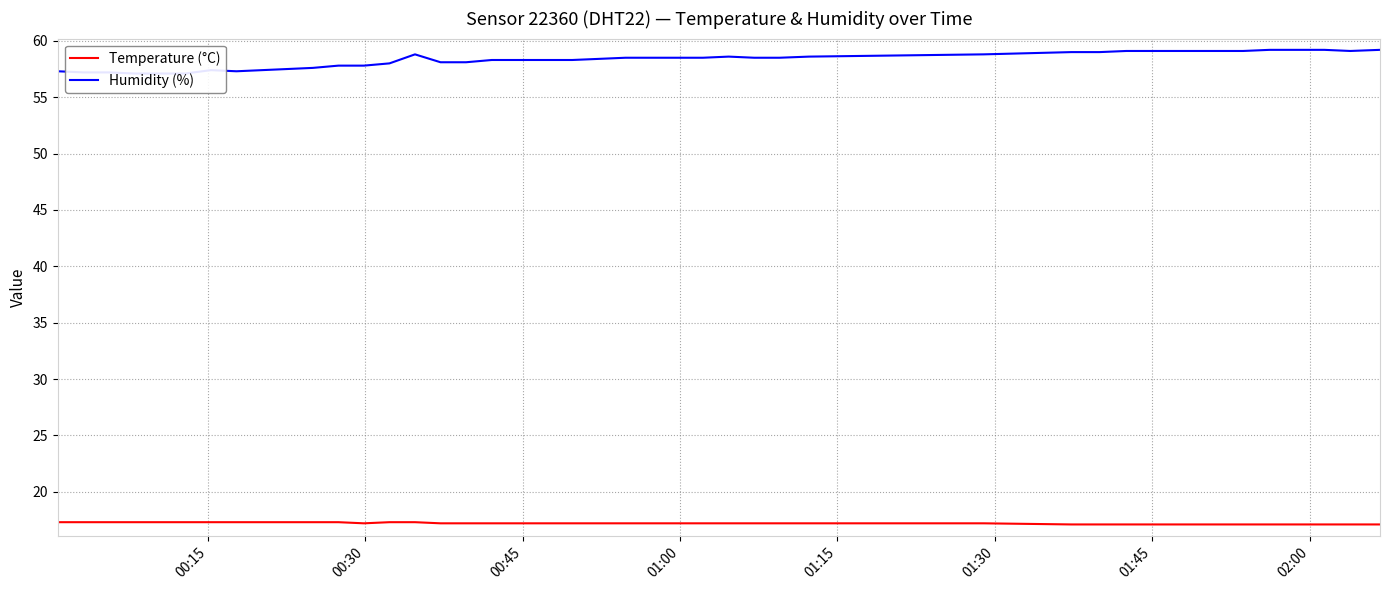

In Temperature (°C), how many points are lower than both neighbors (excluding endpoints)?

1